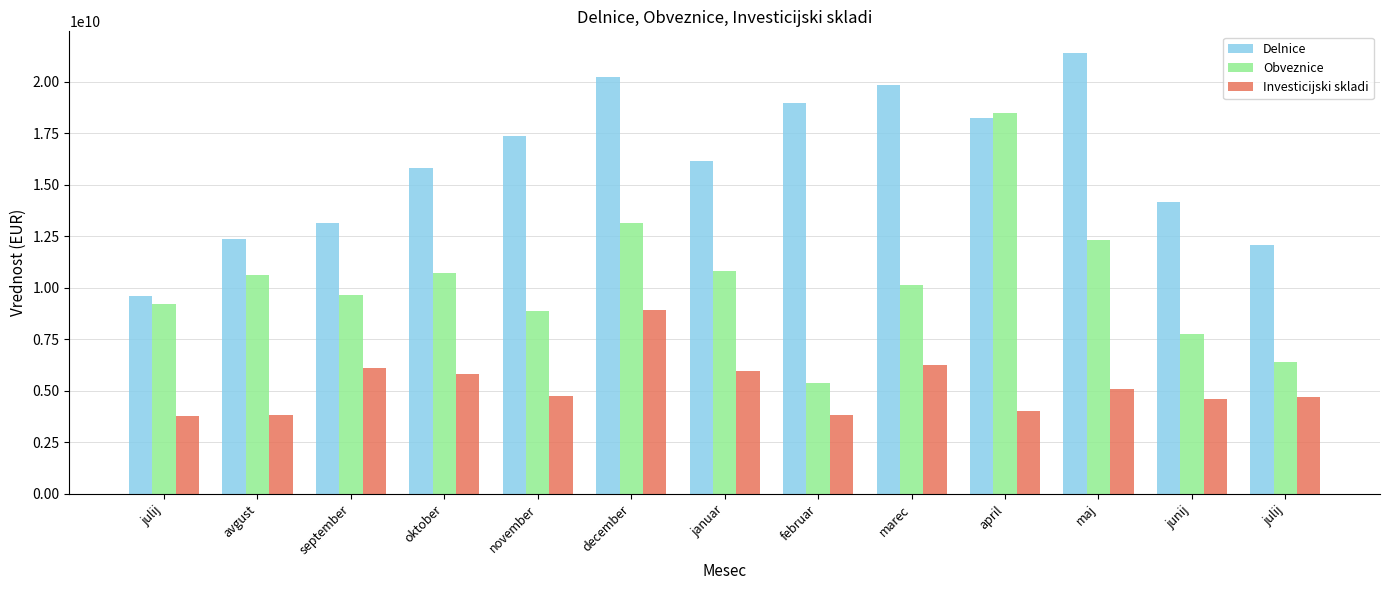

How many data points does each series have?

13